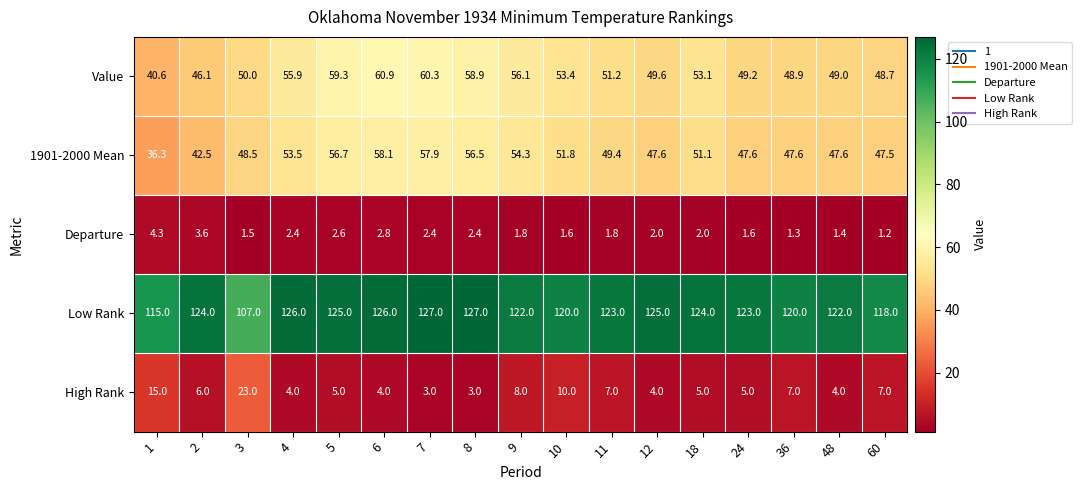

At how many categories does at least one series exceed 68?

17